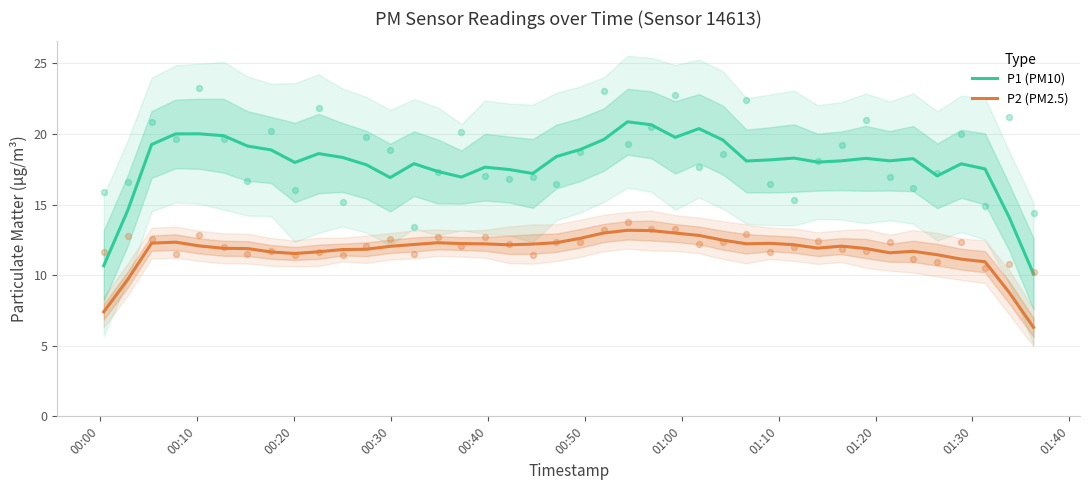

True or false: P2 (PM2.5) and P1 (PM10) cross at least once.

False